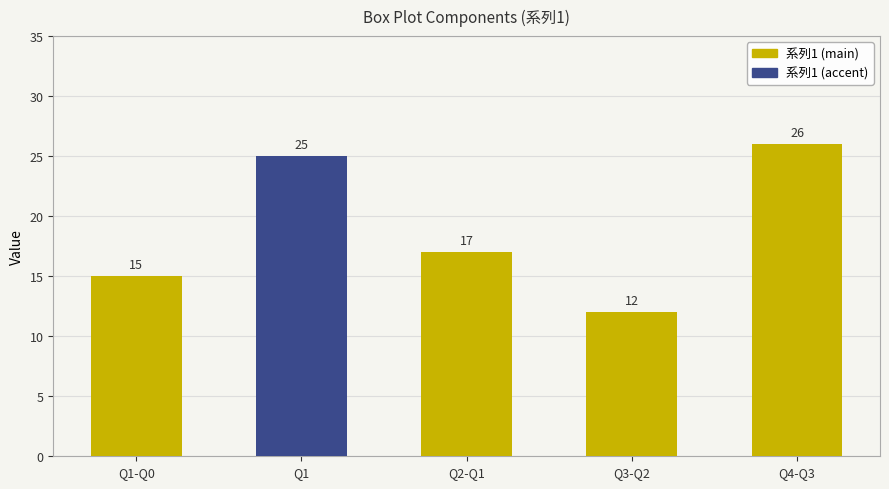

True or false: the data shows 25 at Q1.

True